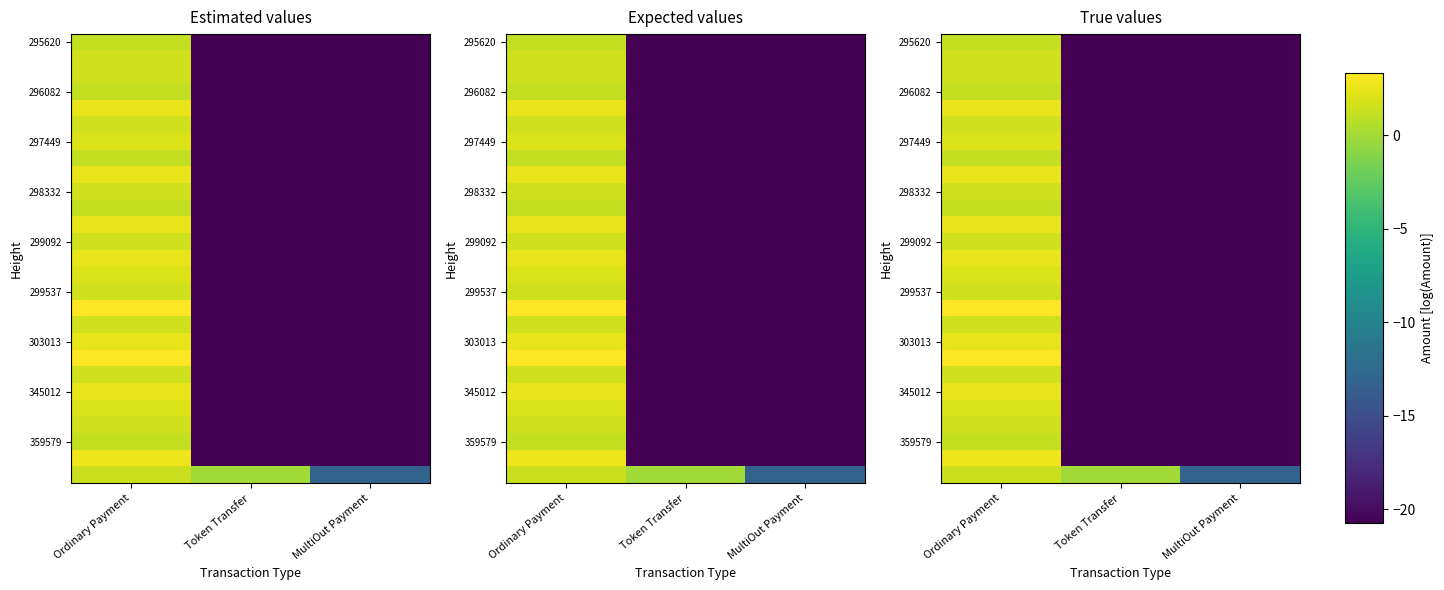

How many series are shown in this chart?

27